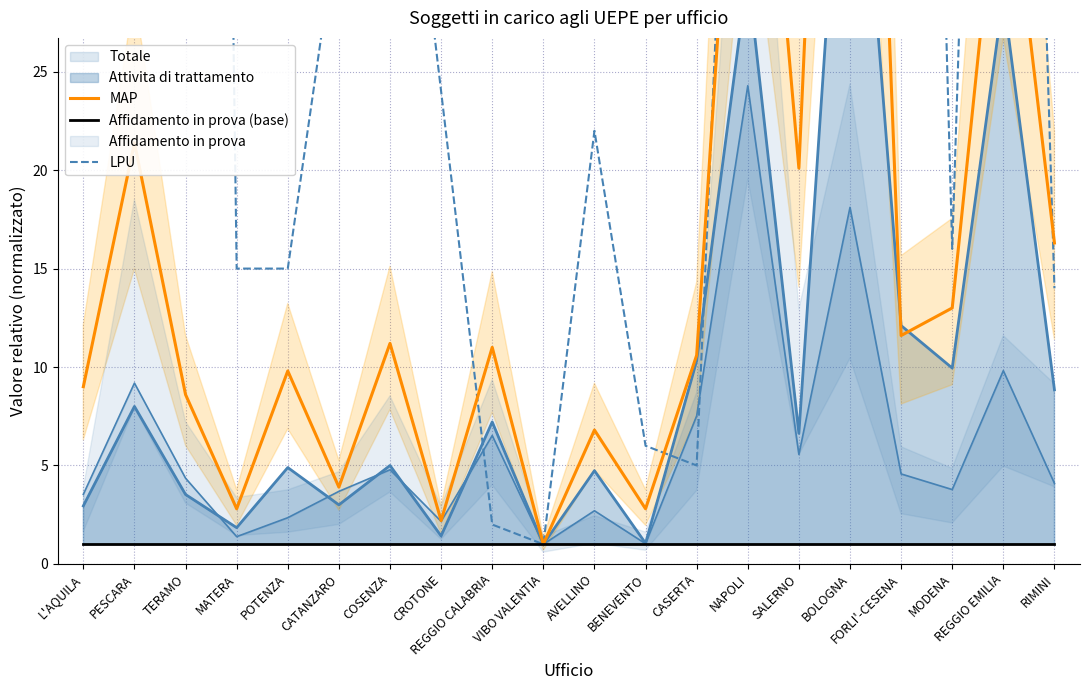

How many lines are shown in the chart?

3